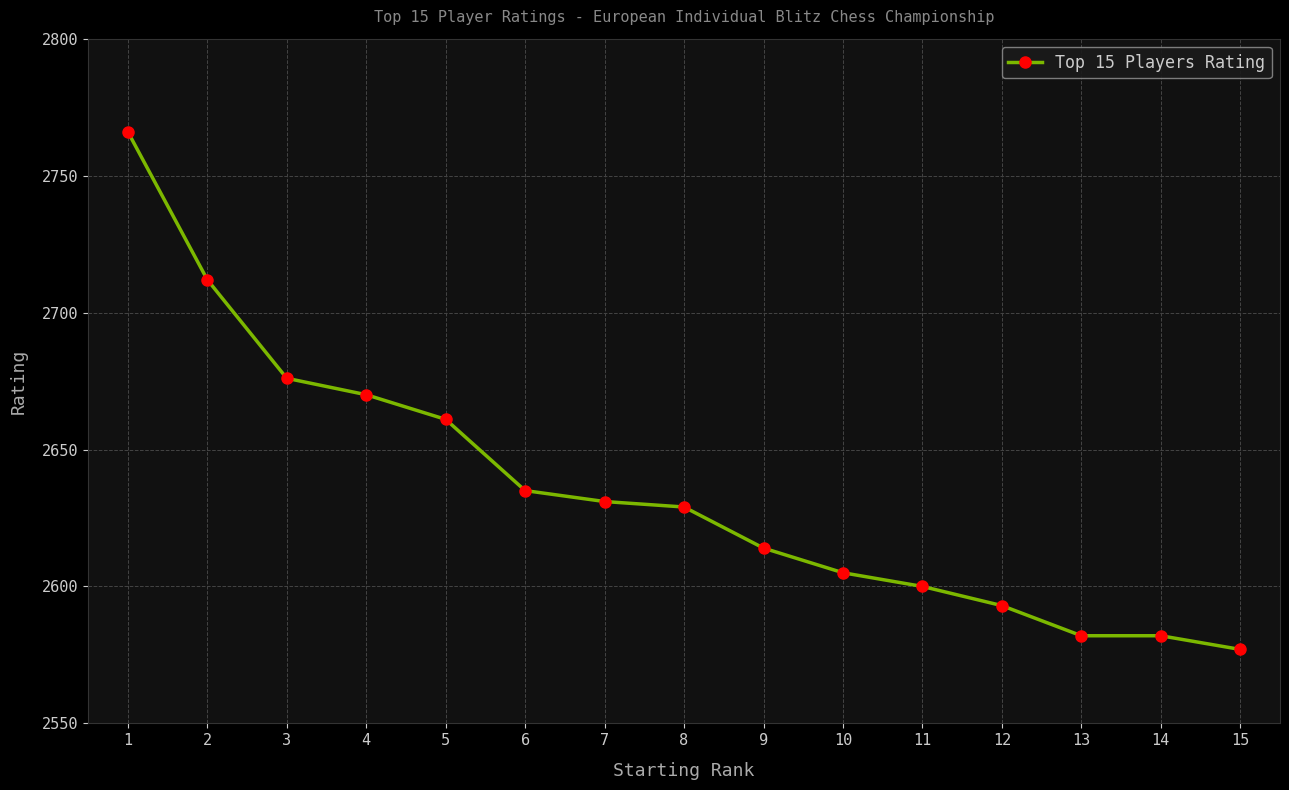

What value does the data have at 6, to the nearest 10?

2640